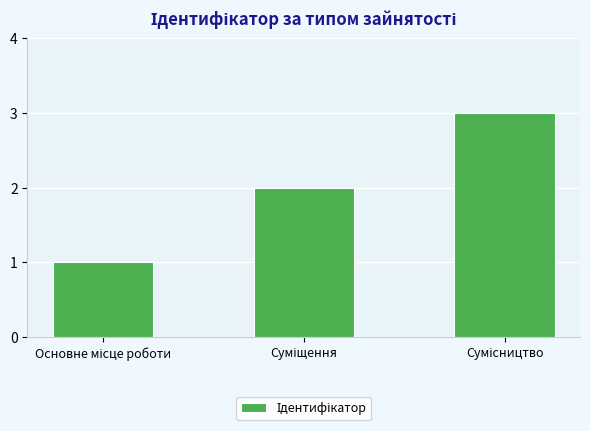

What is the maximum value shown in the chart?

3